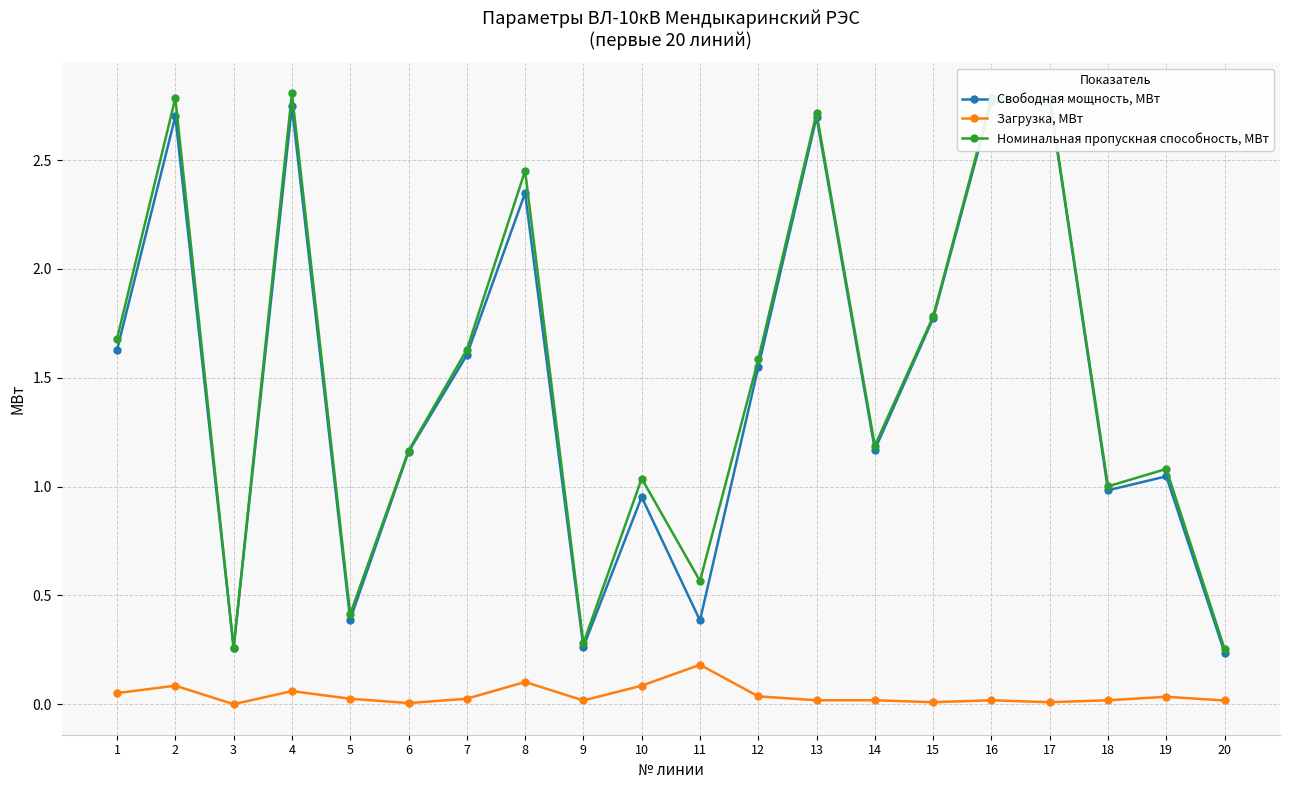

True or false: Номинальная пропускная способность, МВт has a value of 1.7 at 1.

True